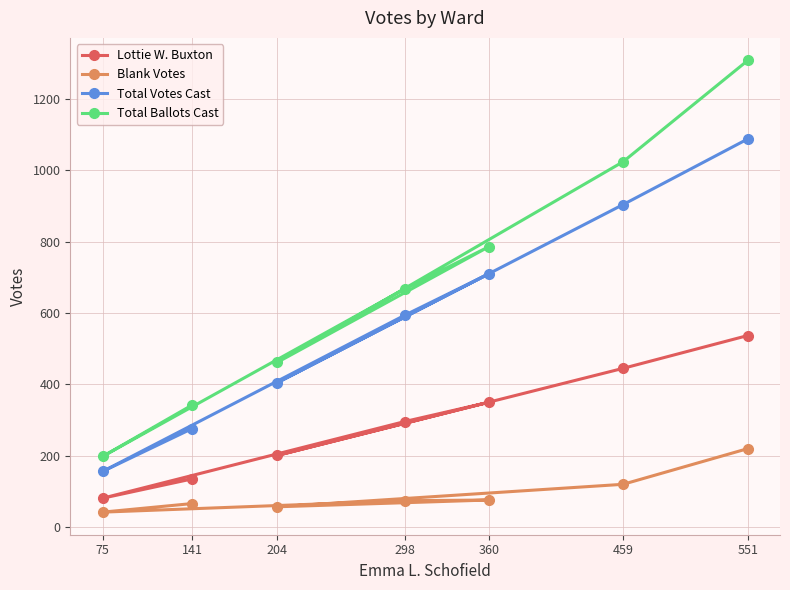

What is the difference between the Total Votes Cast values at 360 and 204?

305